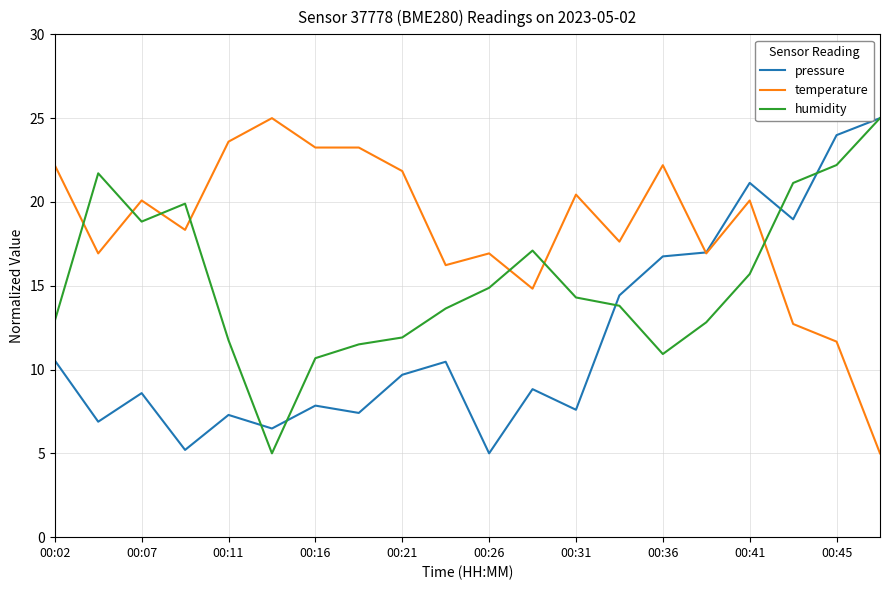

Which series has the largest total across all categories?

temperature